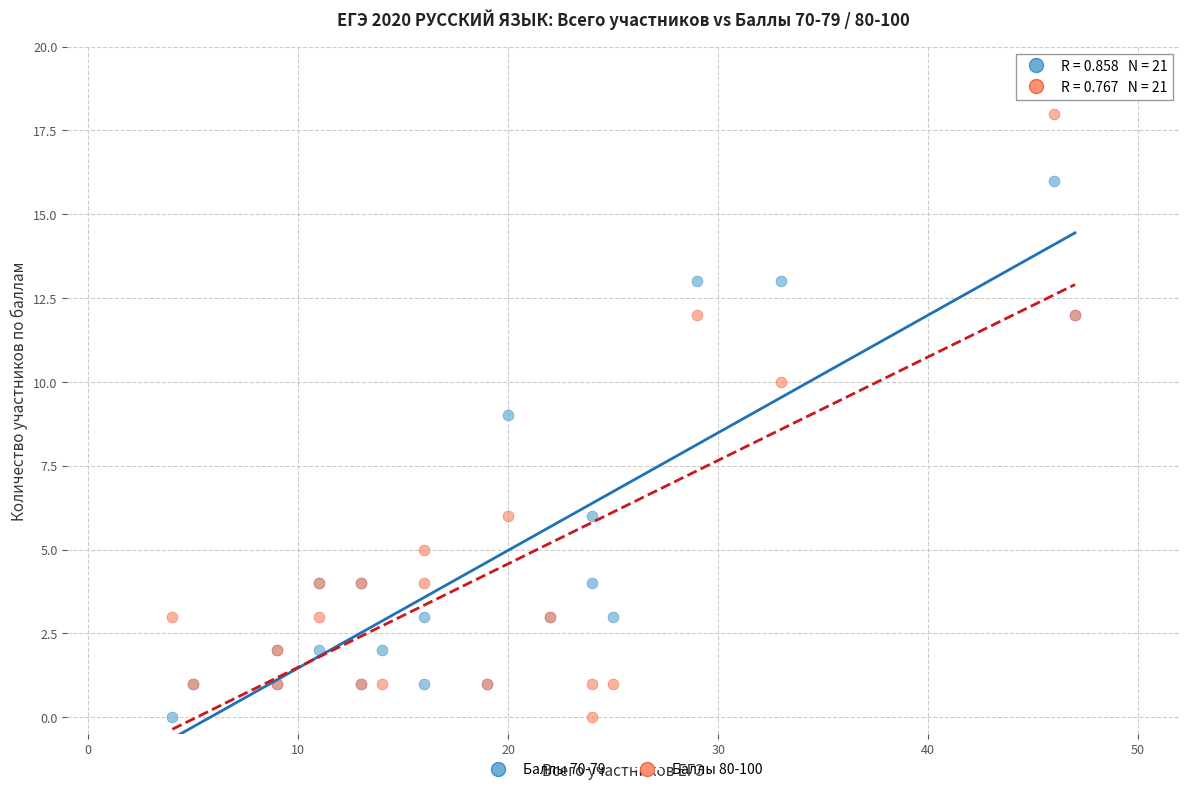

What is the X range (max minus min) for the scatter plot?

43